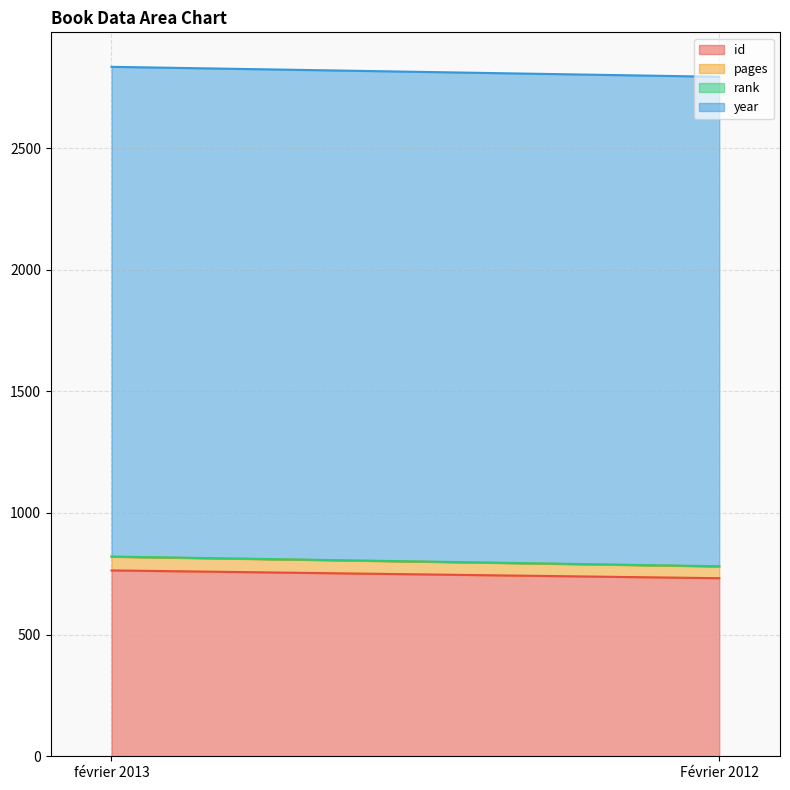

Is it true that pages equals 30 at février 2013?

False